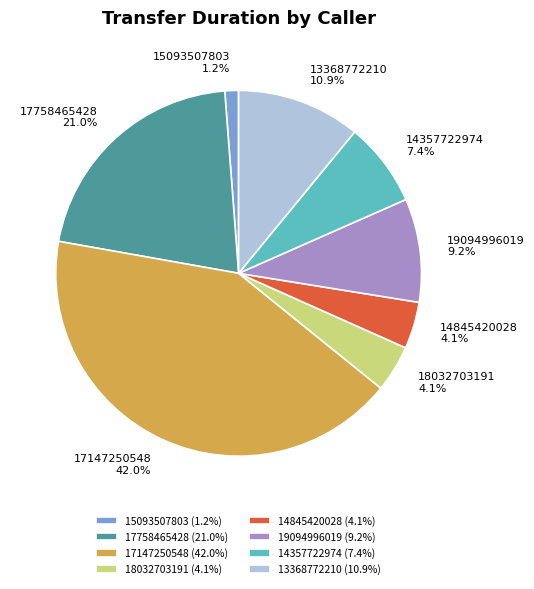

Is there any slice that represents more than half of the pie?

No